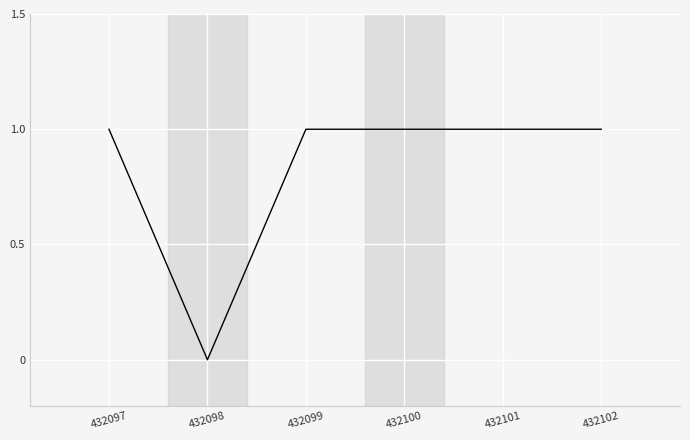

Is this an area chart (filled region under the line)?

No